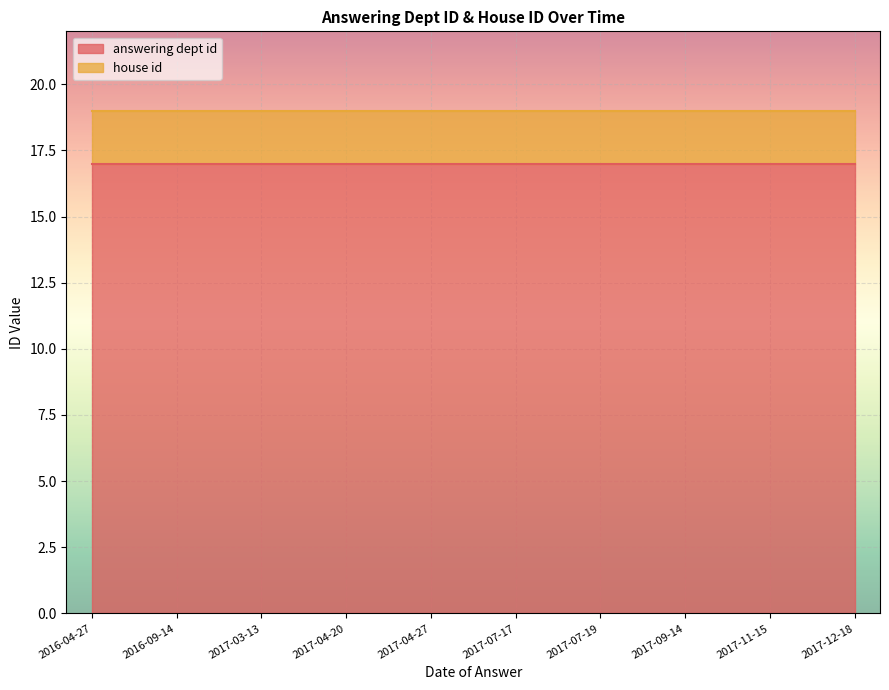

Is it true that house id equals 2 at 2017-04-27?

True